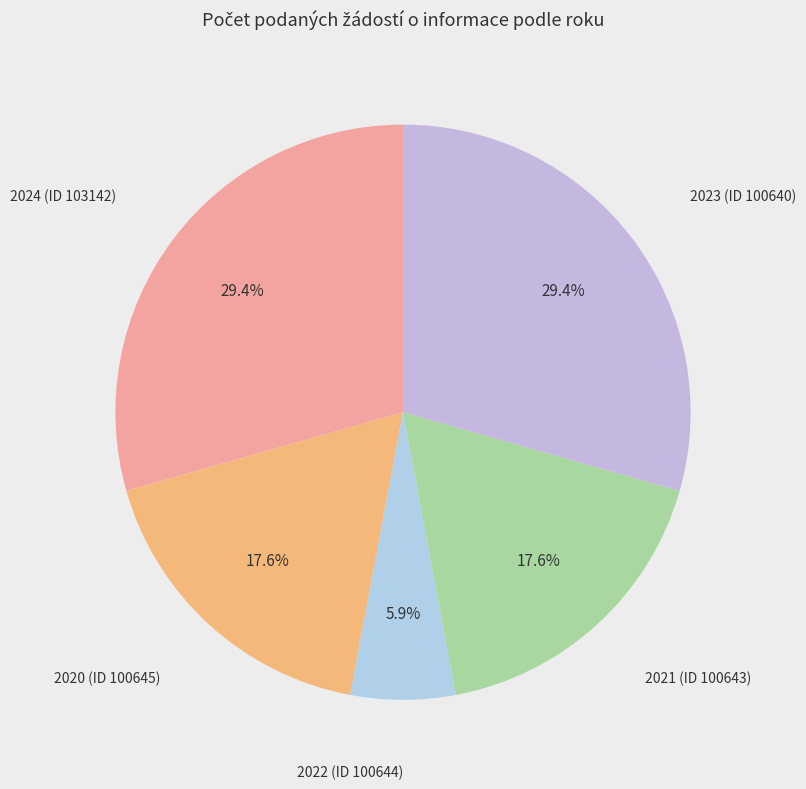

Is there a majority slice in this chart?

No